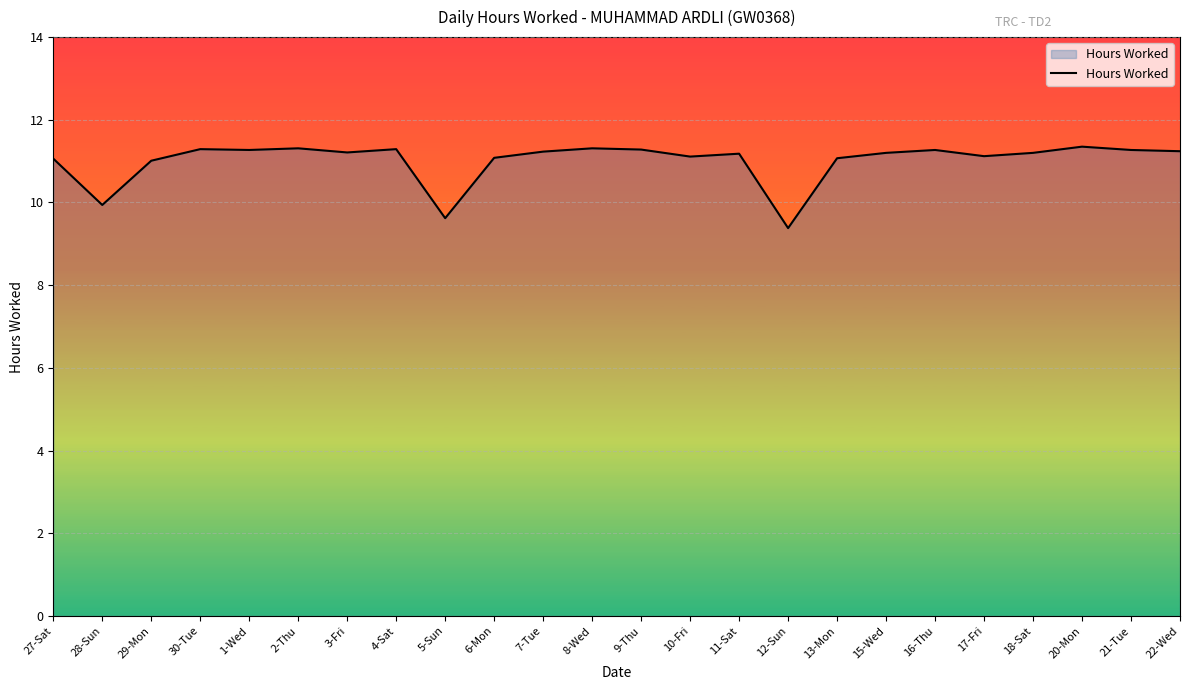

At which label is the value closest to 10?

28-Sun